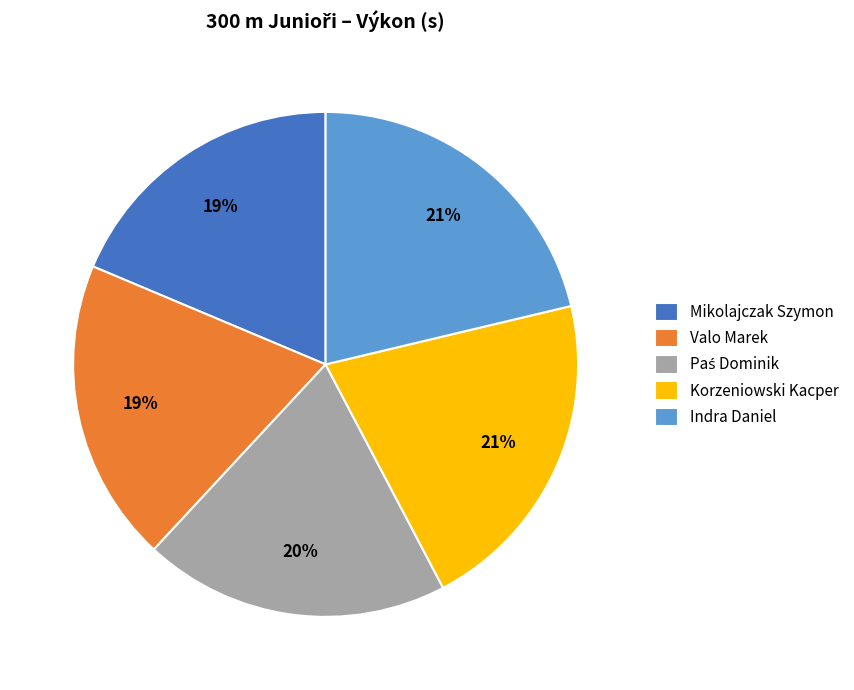

To the nearest percent, what is the combined percentage of Korzeniowski Kacper and Valo Marek?

40%